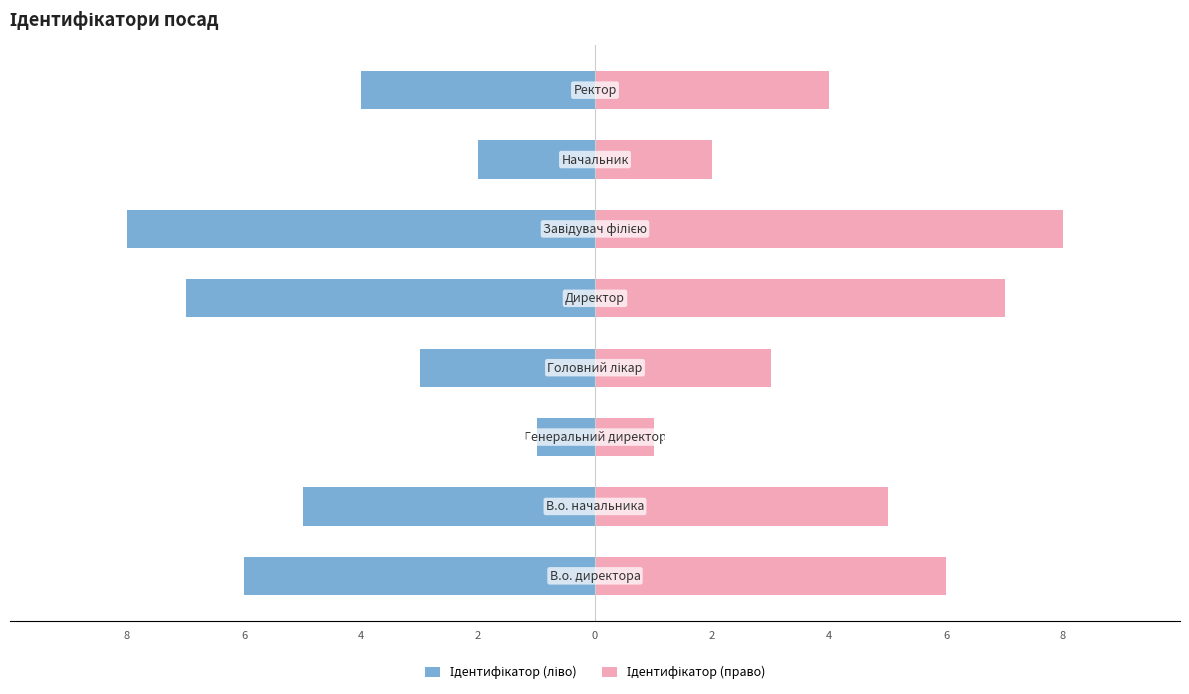

List the series in order of their peak value, lowest first.

Ідентифікатор (ліво), Ідентифікатор (право)